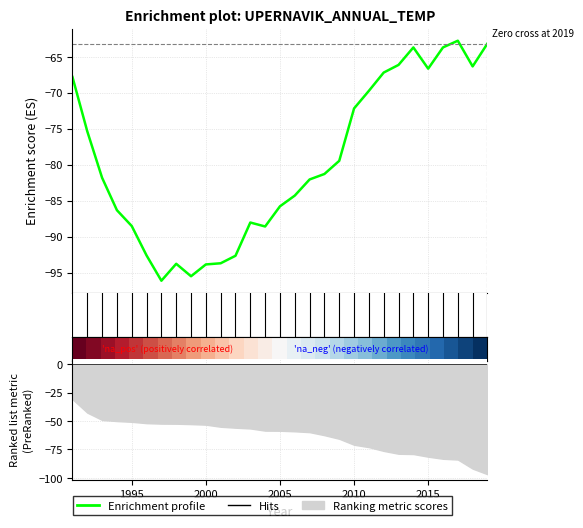

How many lines are shown in the chart?

2